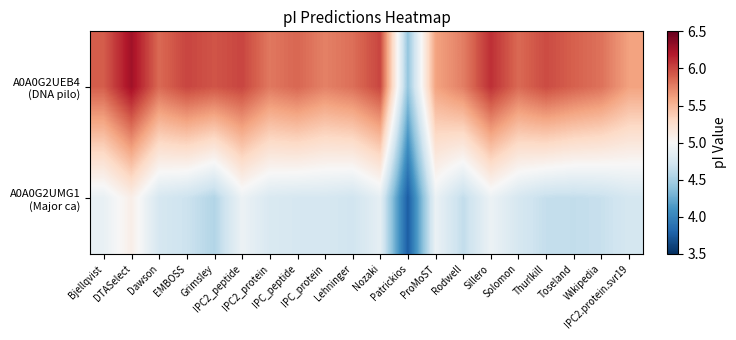

Rank the series by their maximum value, from lowest to highest.

A0A0G2UMG1 (Major ca), A0A0G2UEB4 (DNA pilo)